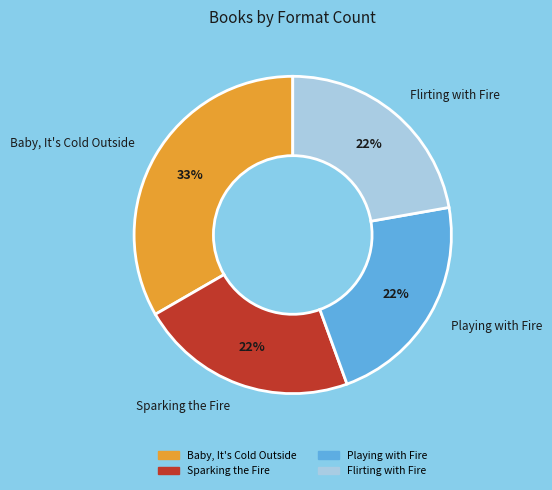

Is there any slice that represents more than half of the pie?

No